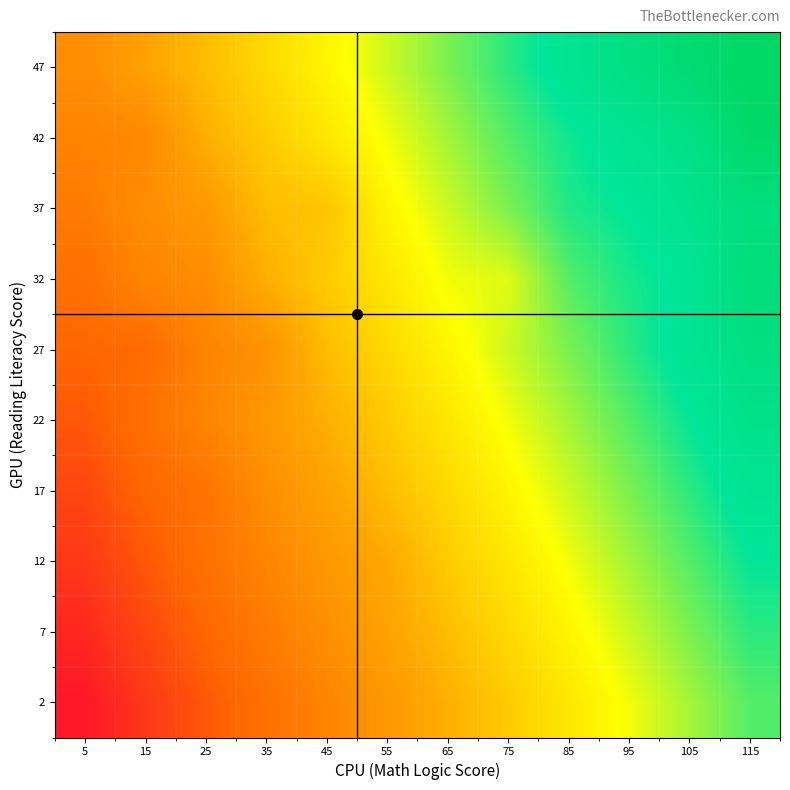

What is the spread (max minus min) of values at 55?

45.0